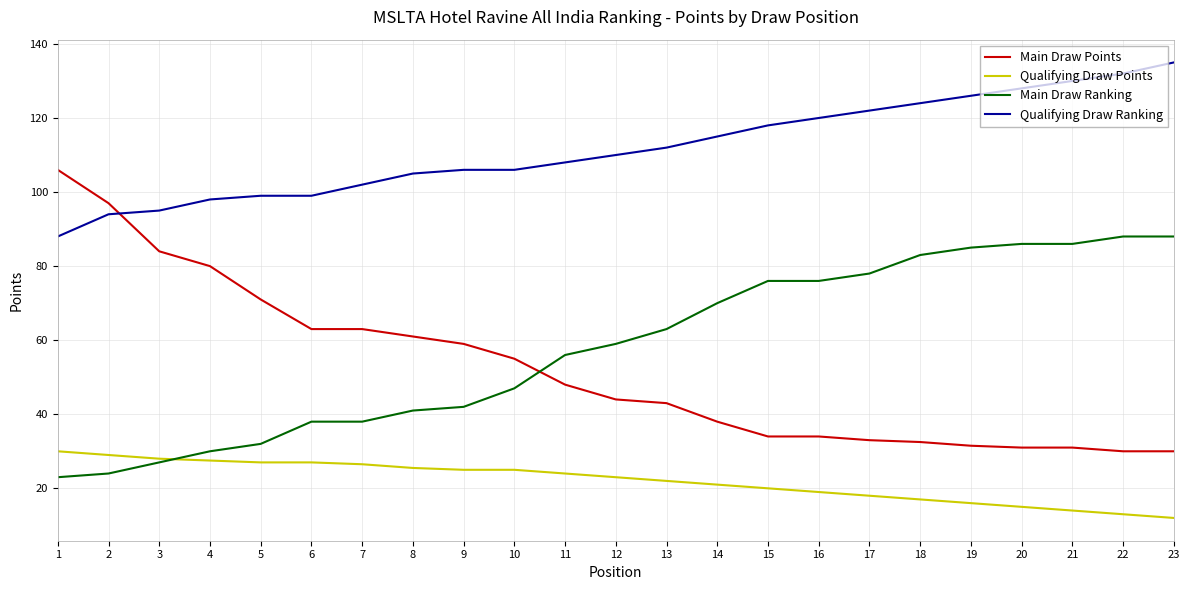

True or false: Qualifying Draw Points has a value of 33.4 at 9.

False